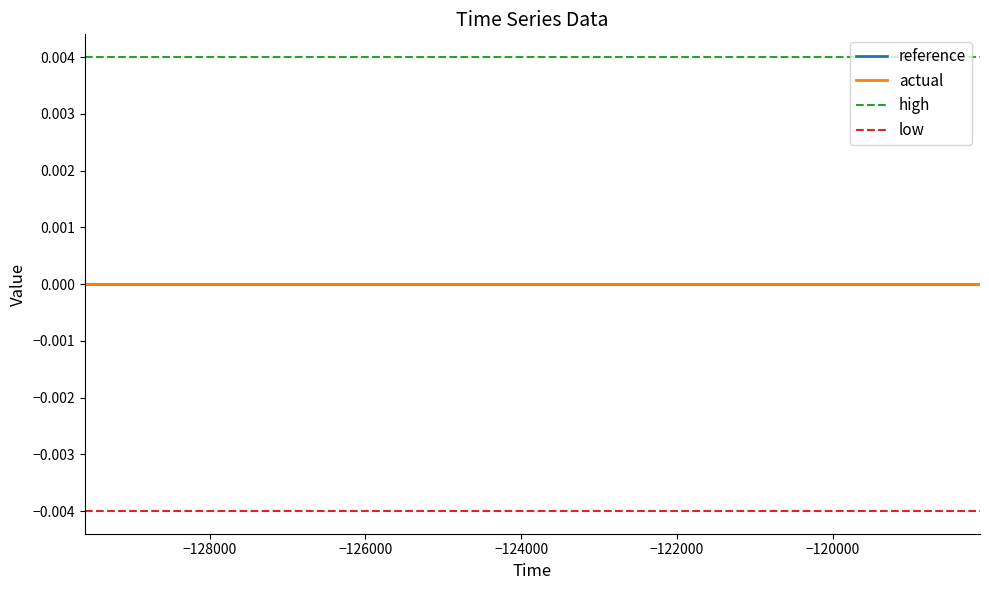

Does the chart have visible grid lines?

No